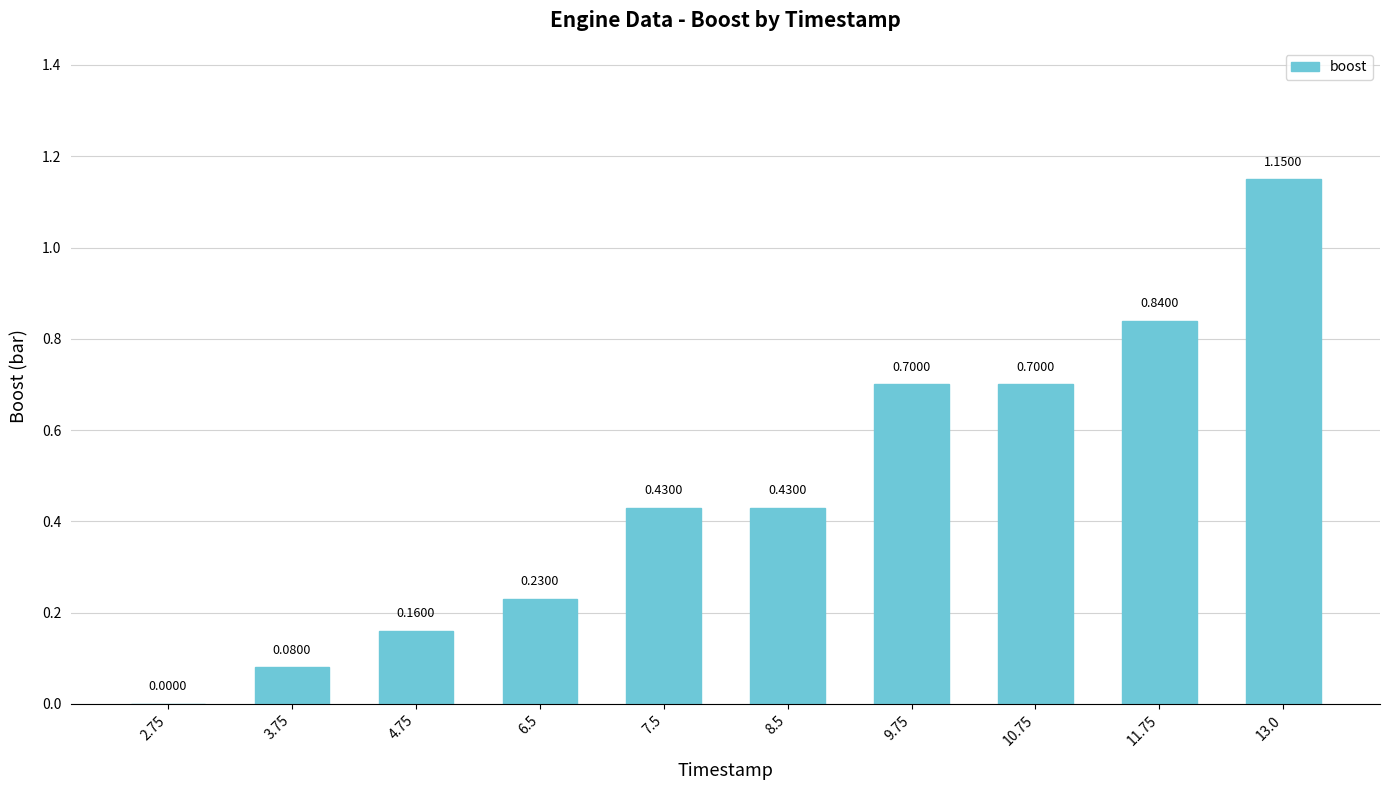

What is the change in value from 2.75 to 11.75?

+0.8